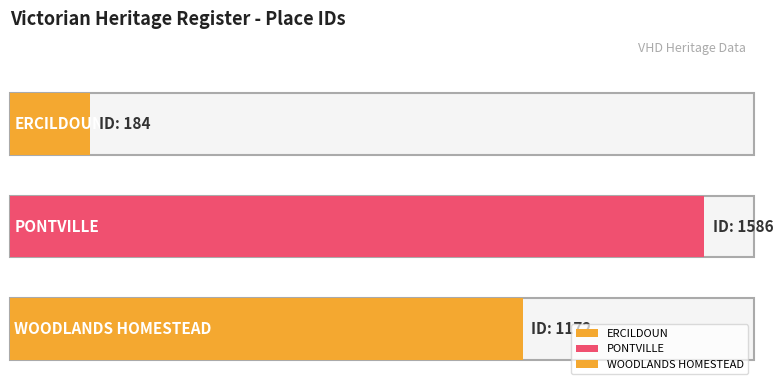

At which category does the chart reach its minimum across all series?

ERCILDOUN